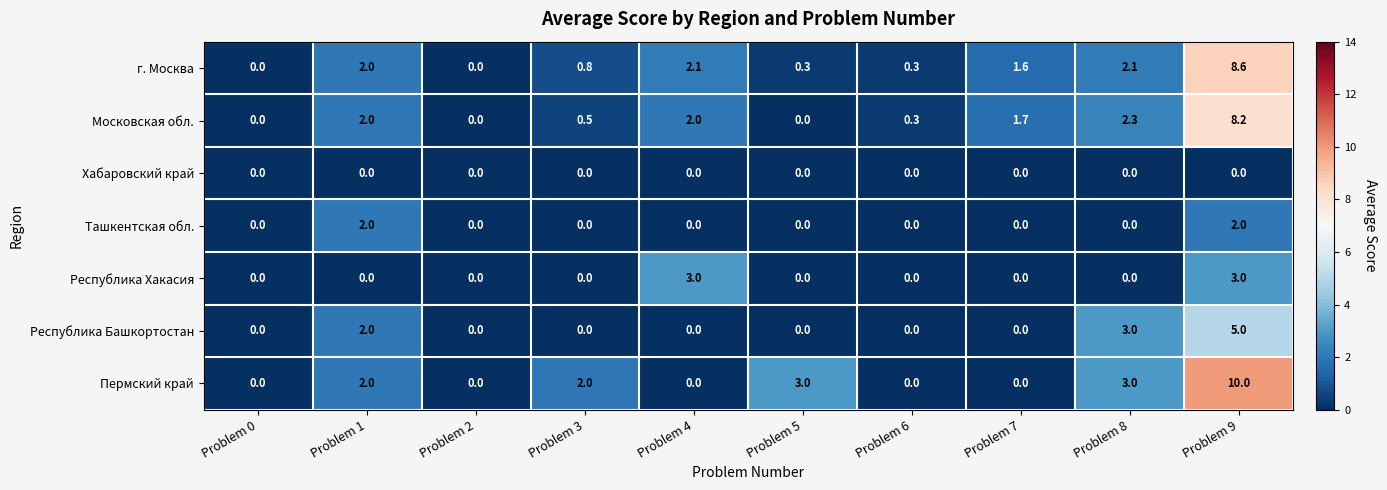

What is the difference between the maximum and minimum values in the Пермский край series?

10.0